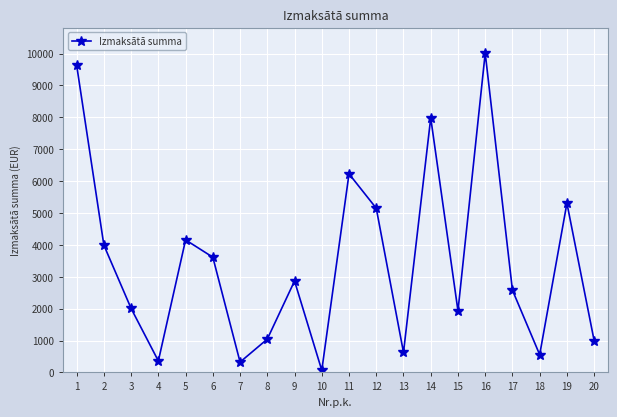

Is it true that the value at 6 is 2103.2?

False